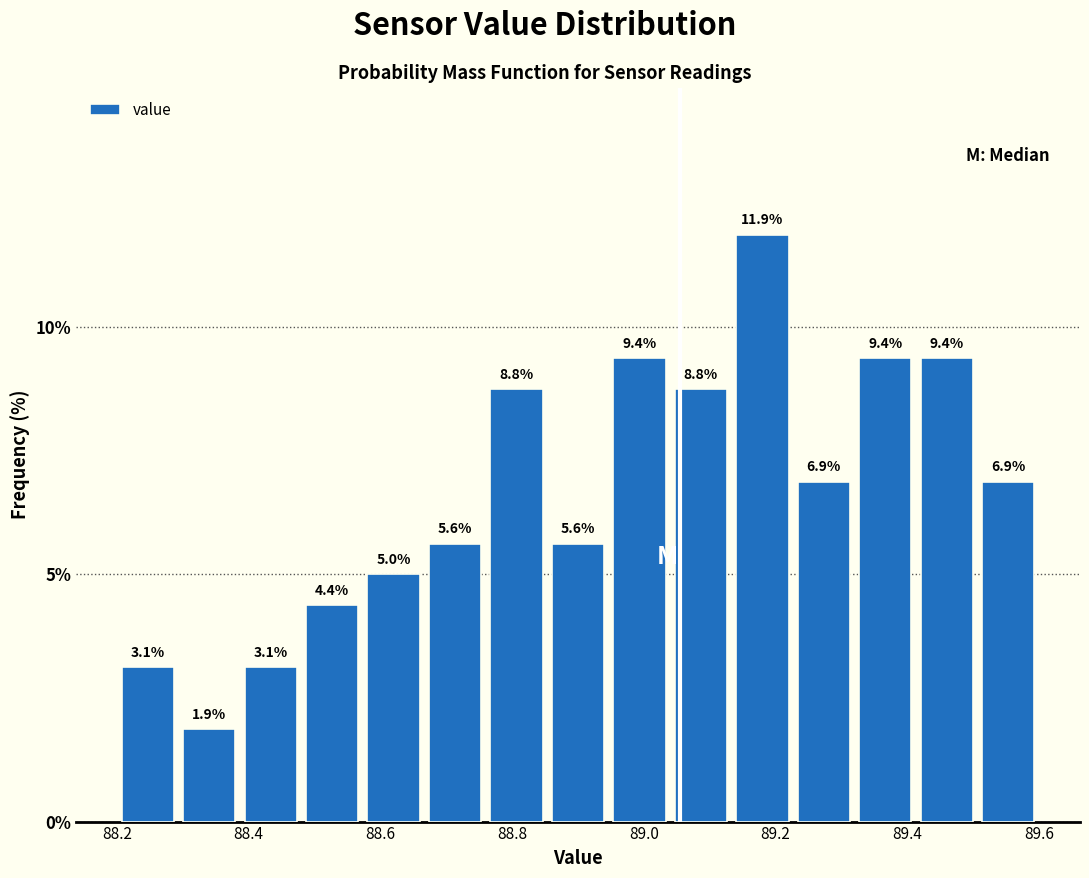

Reading left to right, list every bar in this chart as the range it spans on the x-axis followed by its height. The bar edges are not printed on the chart, so give them approximately, as read against the axis.

88.20 to 88.30: 3.1
88.30 to 88.38: 1.9
88.38 to 88.48: 3.1
88.48 to 88.58: 4.4
88.58 to 88.66: 5.0
88.66 to 88.76: 5.6
88.76 to 88.86: 8.8
88.86 to 88.94: 5.6
88.94 to 89.04: 9.4
89.04 to 89.14: 8.8
89.14 to 89.22: 11.9
89.22 to 89.32: 6.9
89.32 to 89.42: 9.4
89.42 to 89.50: 9.4
89.50 to 89.60: 6.9